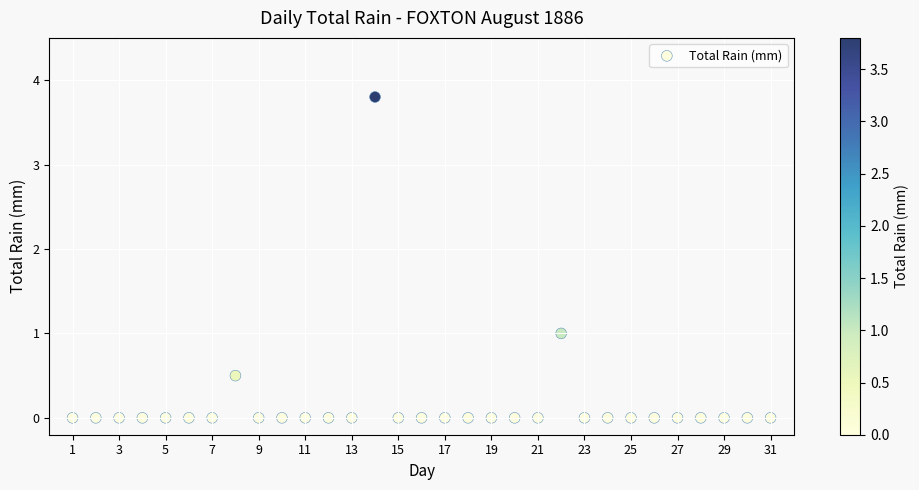

What is the range of X values (max minus min)?

30.0